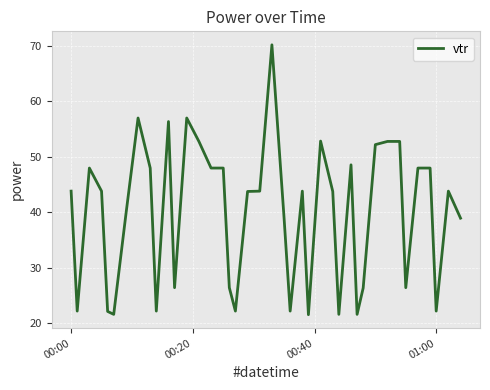

What is the greatest value displayed?

70.2